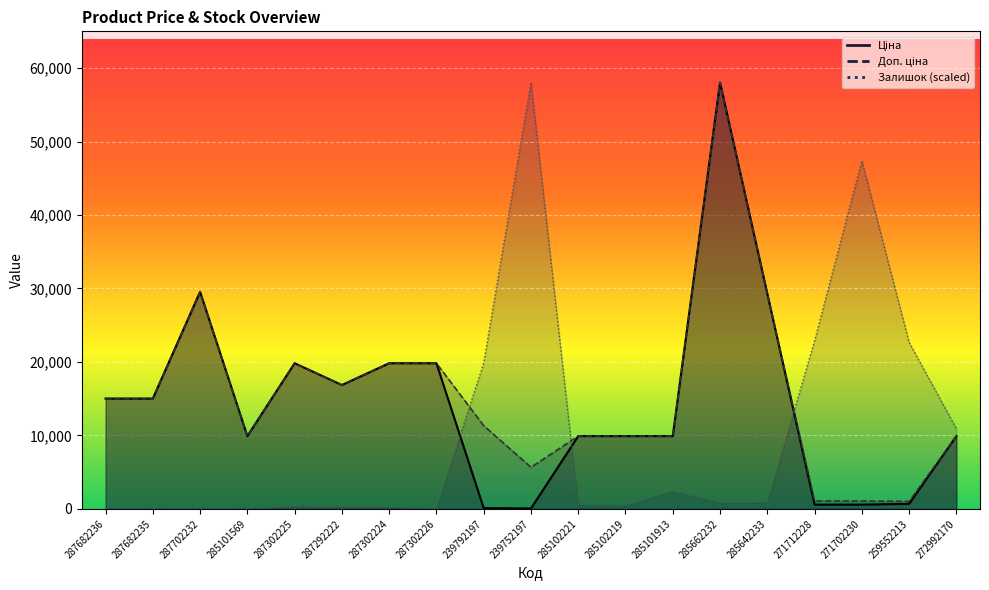

What is the label of the 13th point from the left?

285101913